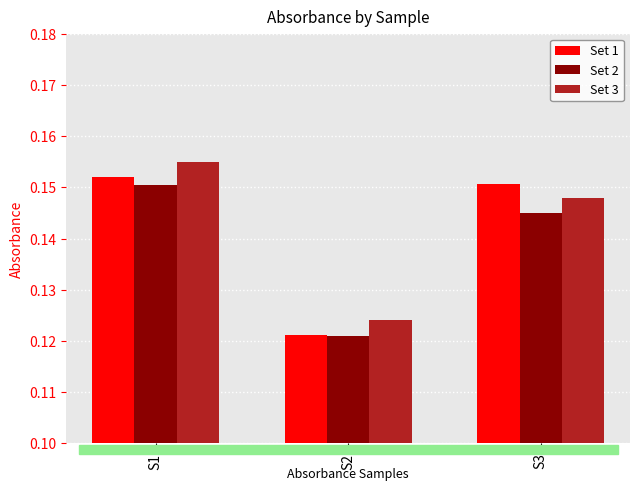

Is it true that Set 3 equals 0.2 at S3?

False